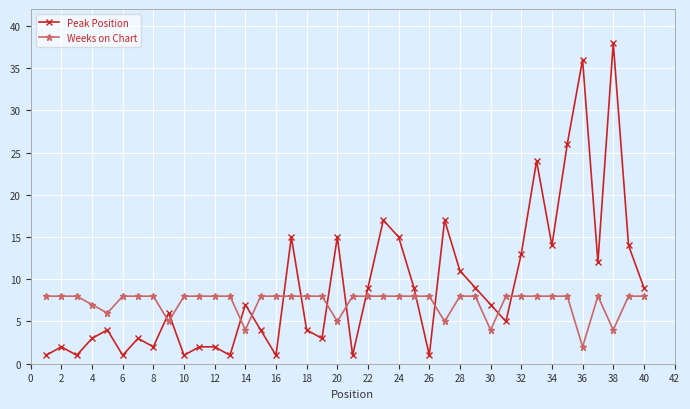

List the series in order of their peak value, highest first.

Peak Position, Weeks on Chart